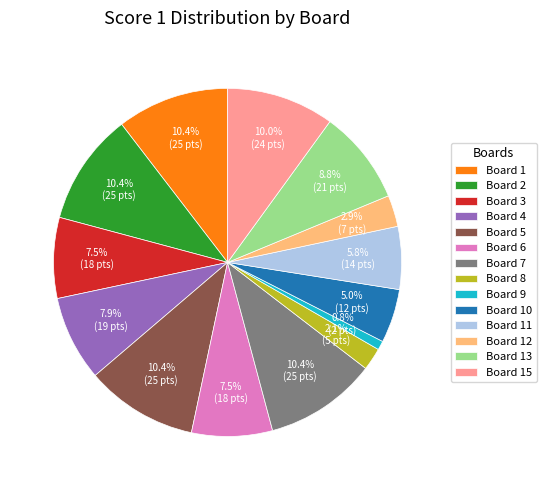

Which slice is the smallest?

Board 9